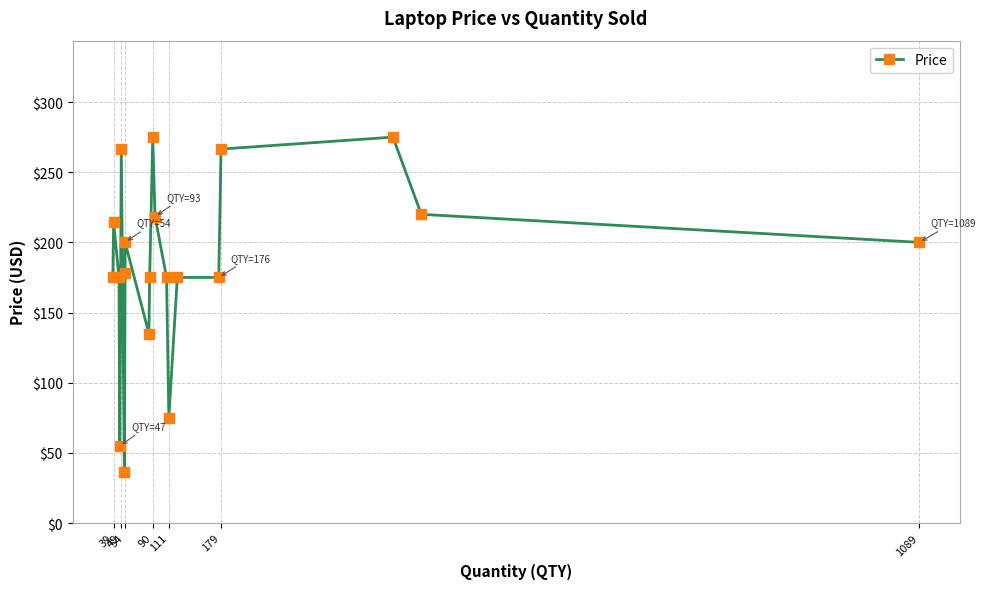

Which has a higher value, 111 or 49?

111